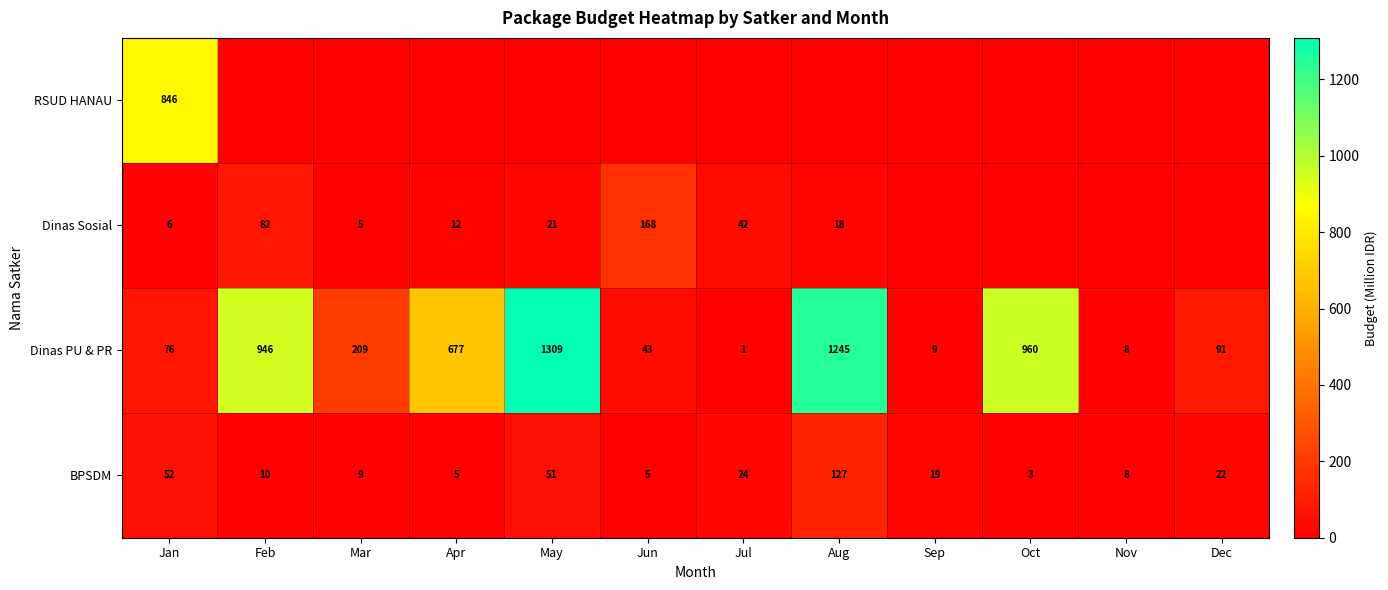

Which category has the lowest value across all series?

Feb